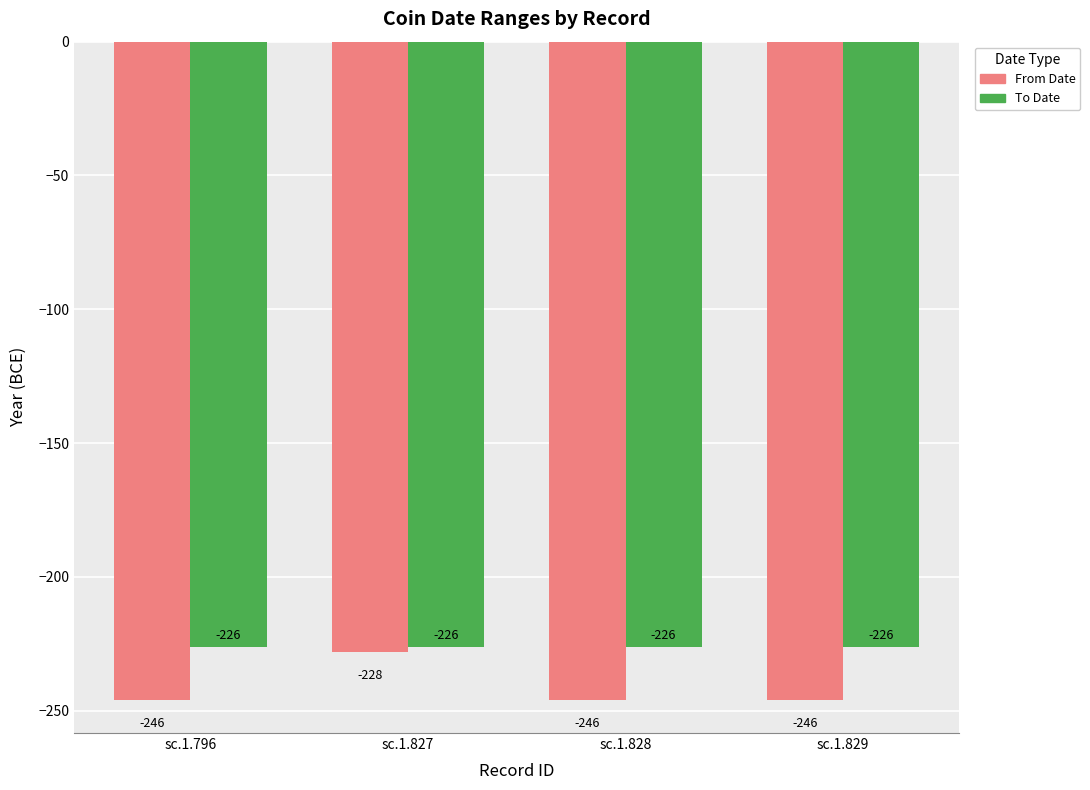

The From Date series shows -246 at sc.1.829. True or false?

True